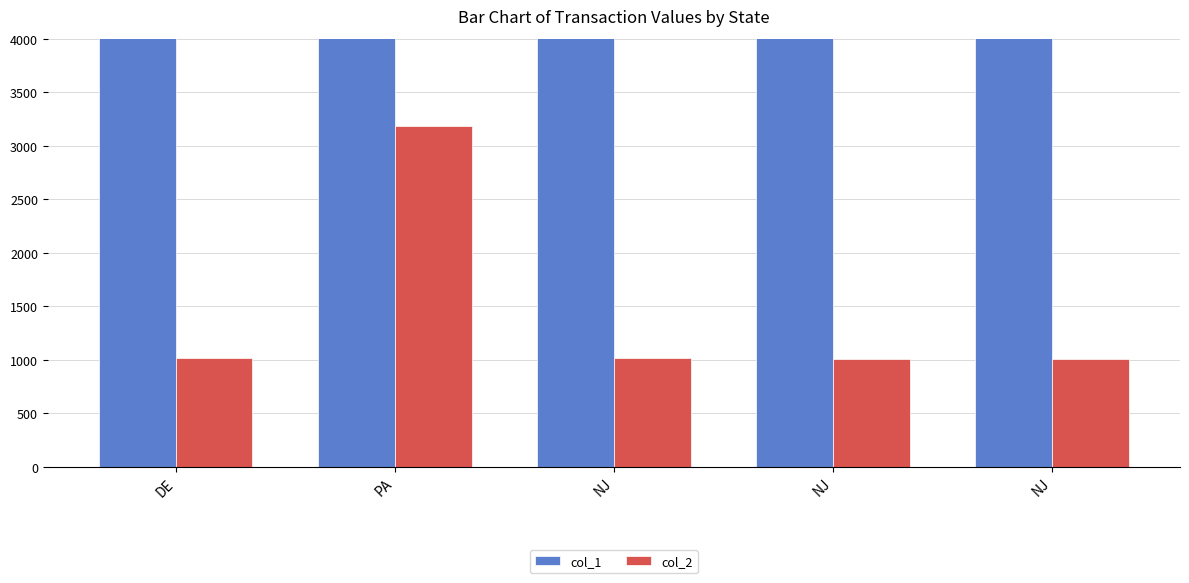

What is the sum of the col_1 values at NJ and NJ?

1432539.0